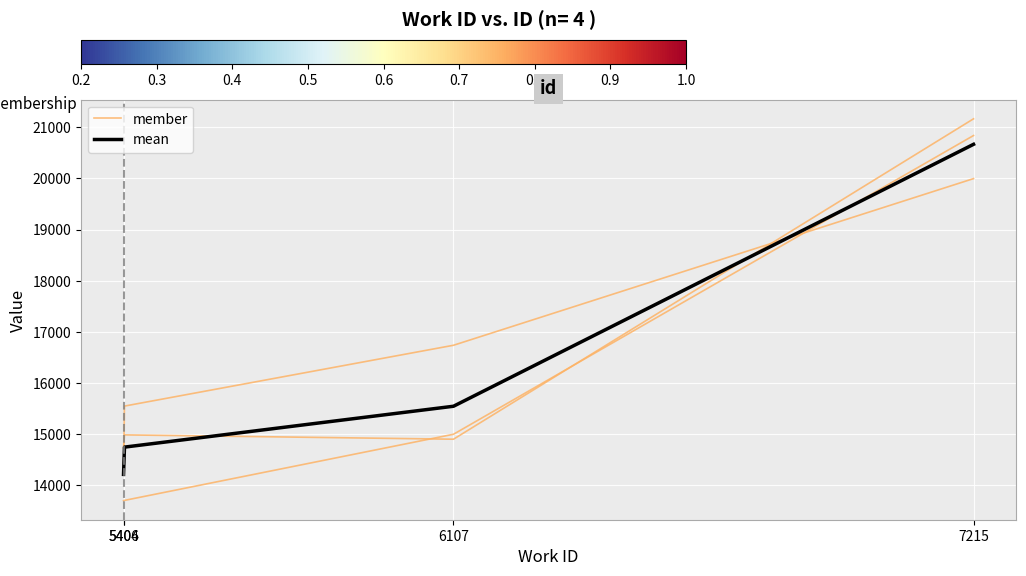

Rank the series at 6107 from lowest to highest value.

mean, member